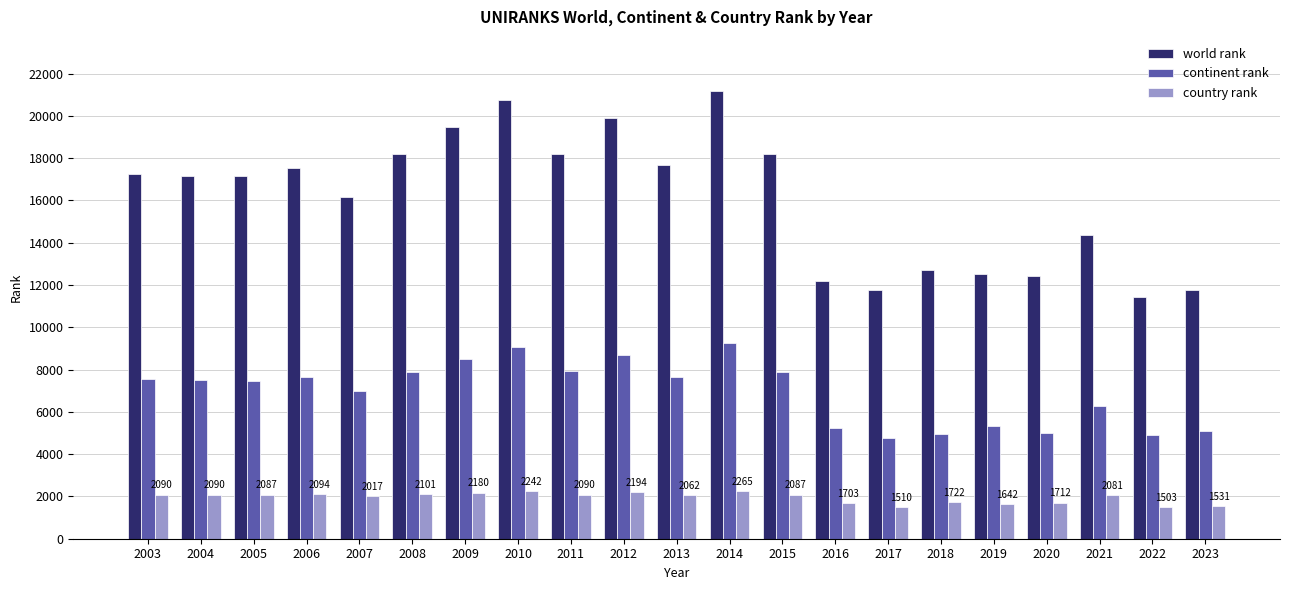

What is the average value of the world rank series?

16094